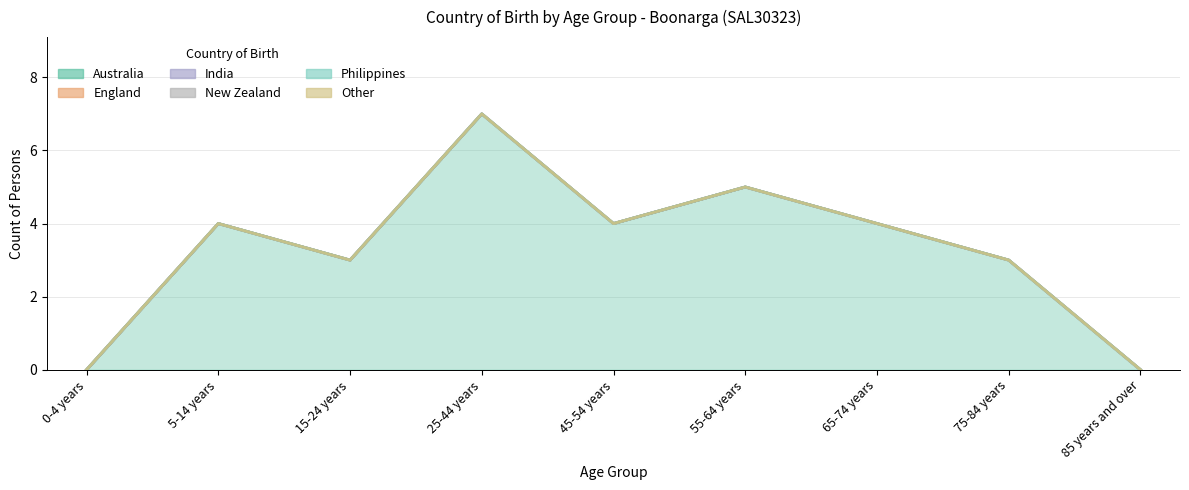

True or false: England and Philippines cross at least once.

False